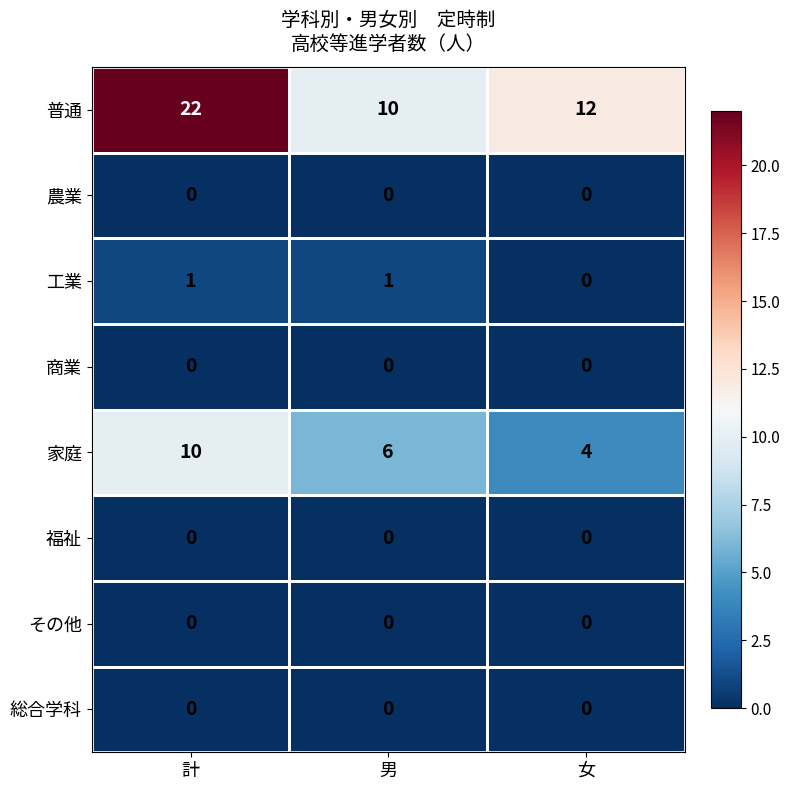

What is the spread (max minus min) of values at 女?

12